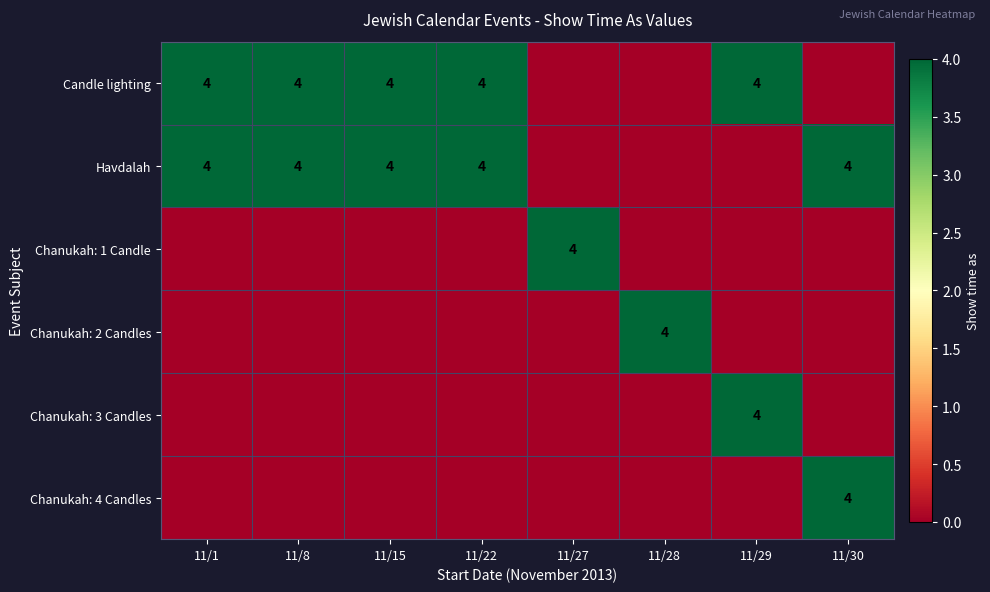

True or false: Chanukah: 2 Candles has a value of 2 at 11/28.

False